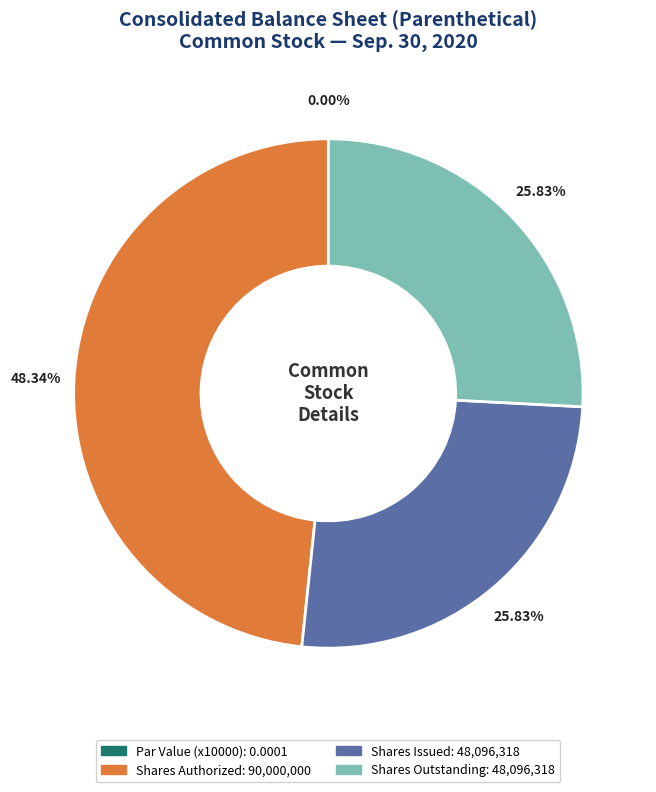

Between Common stock, par value and Common stock, shares authorized, which is larger?

Common stock, shares authorized